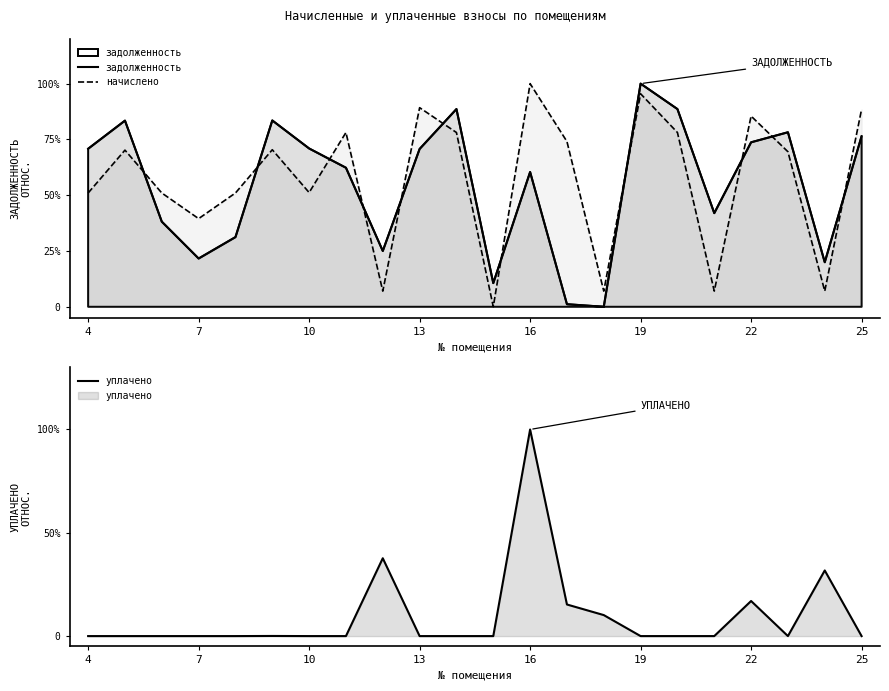

Which series has the largest total across all categories?

начислено